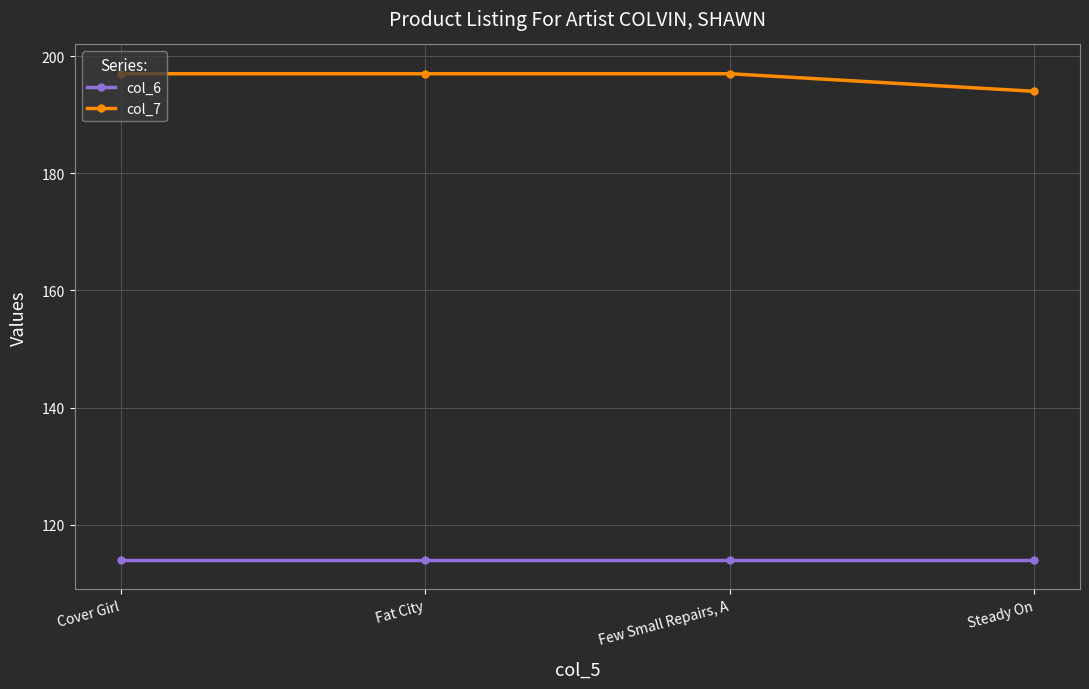

How many lines are shown in the chart?

2